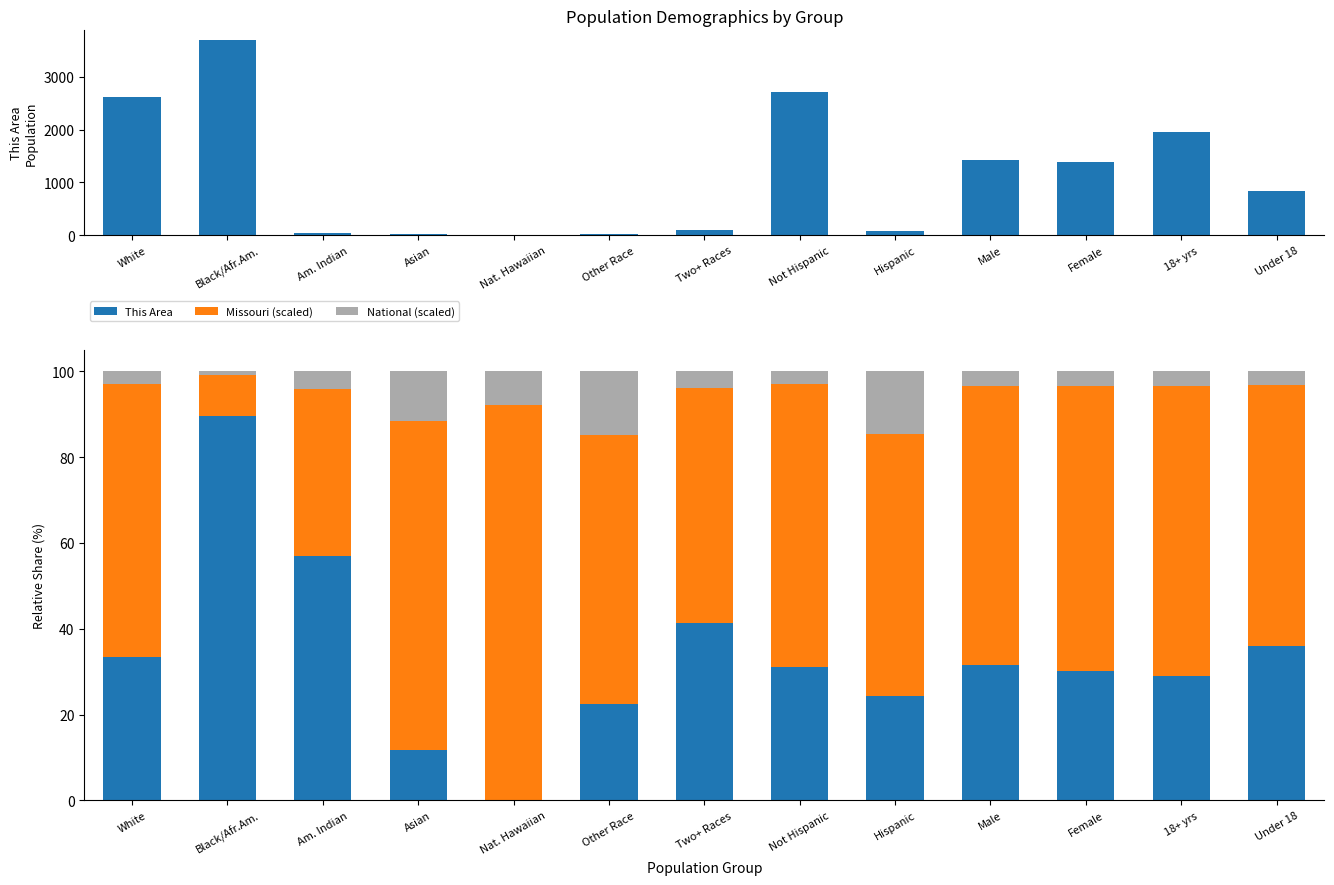

What is the difference between the maximum and minimum values in the National (scaled) series?

13.9